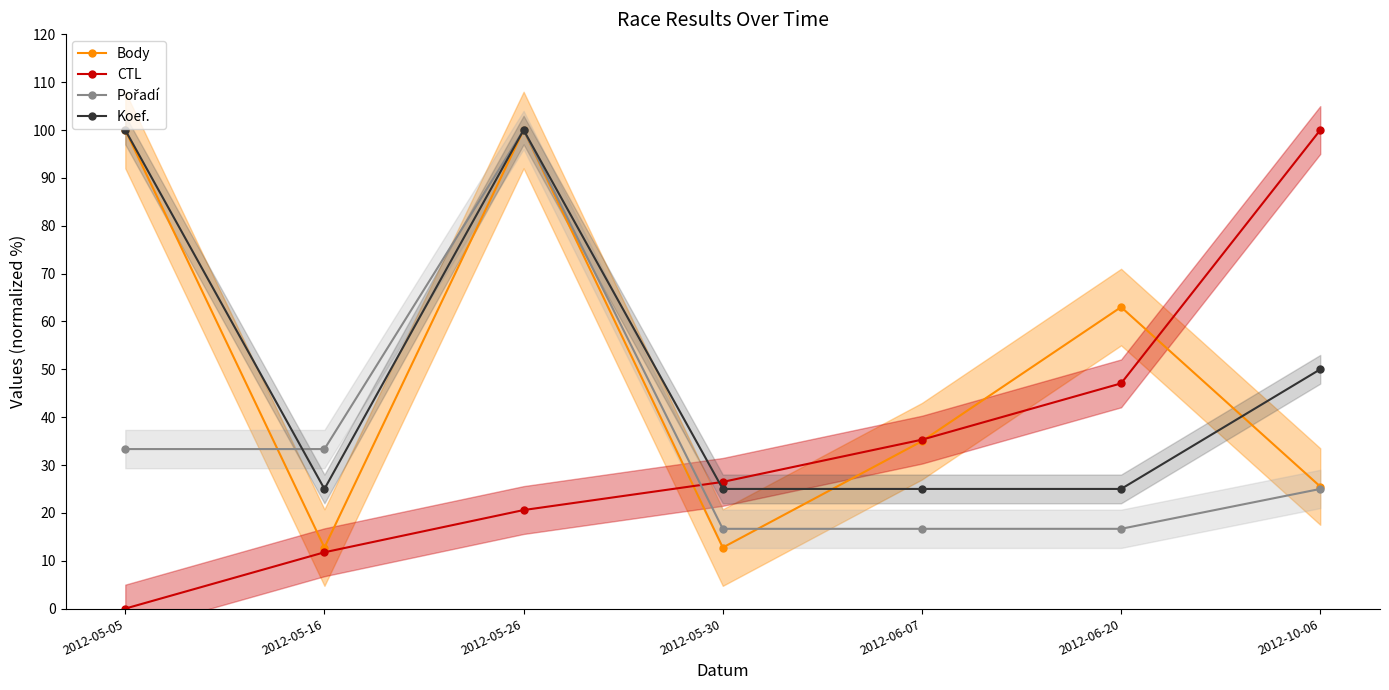

Reading left to right, list all the values displayed in this chart.

Body: 100.0	12.8	100.0	12.8	35.0	63.0	25.5
CTL: 0.0	11.8	20.6	26.5	35.3	47.1	100.0
Pořadí: 33.3	33.3	100.0	16.7	16.7	16.7	25.0
Koef.: 100.0	25.0	100.0	25.0	25.0	25.0	50.0